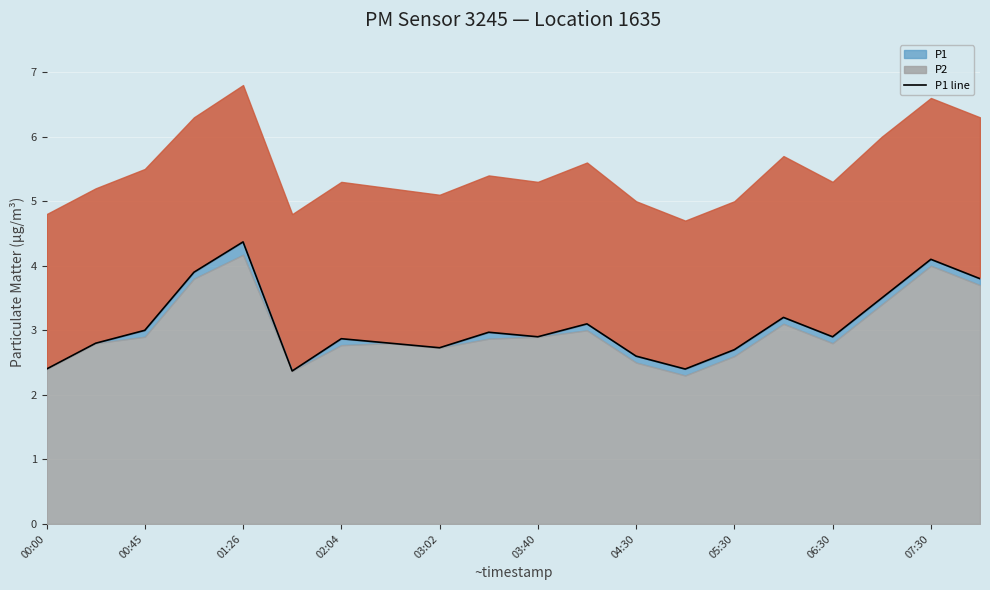

The value at 06:30 is 2.9. True or false?

True